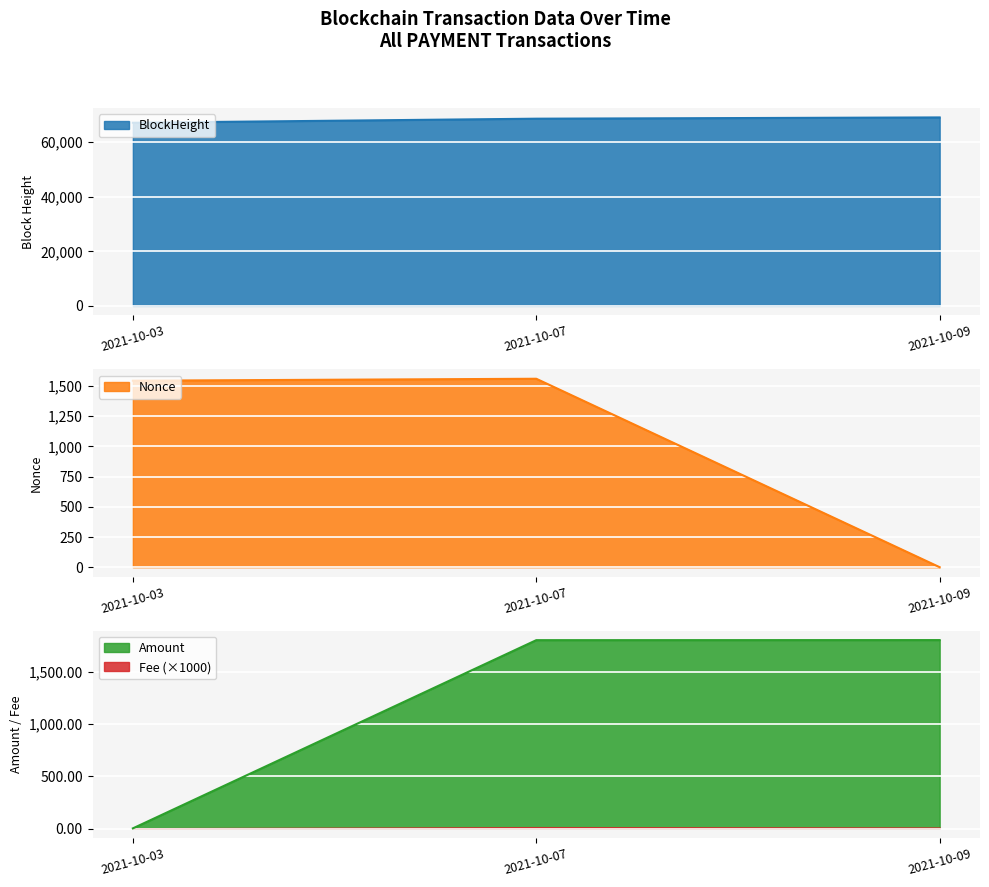

The value of BlockHeight at 2021-10-07 is 21678.5. True or false?

False